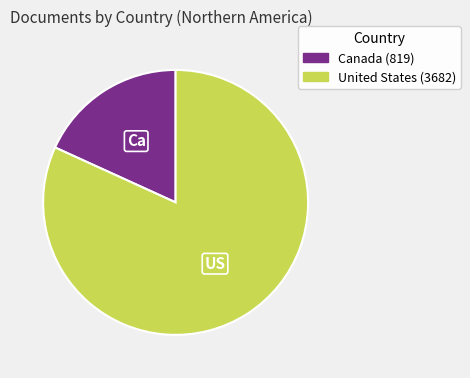

The Canada slice represents 6% of the pie. True or false?

False